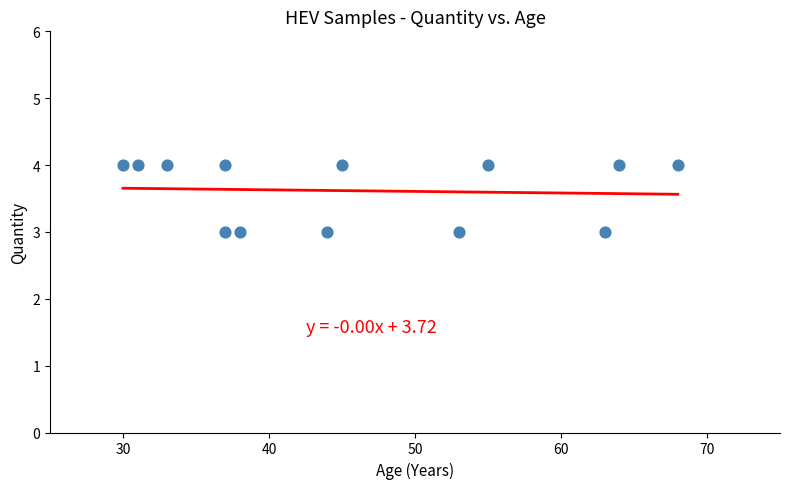

What is the range of X values (max minus min)?

38